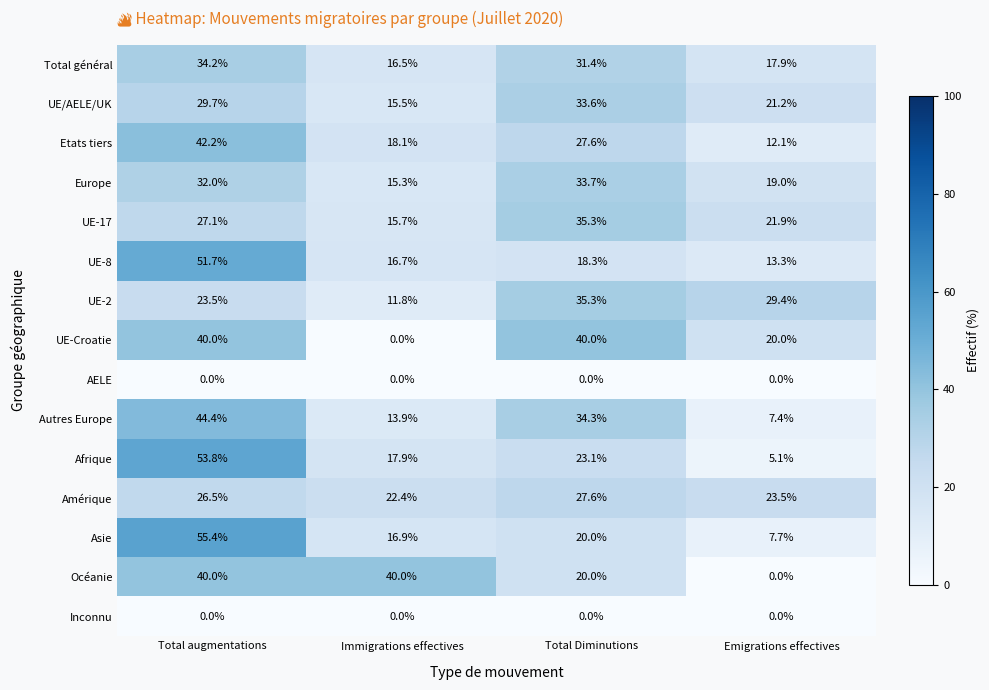

What is the sum of the Total général values at Total augmentations and Total Diminutions?

65.6